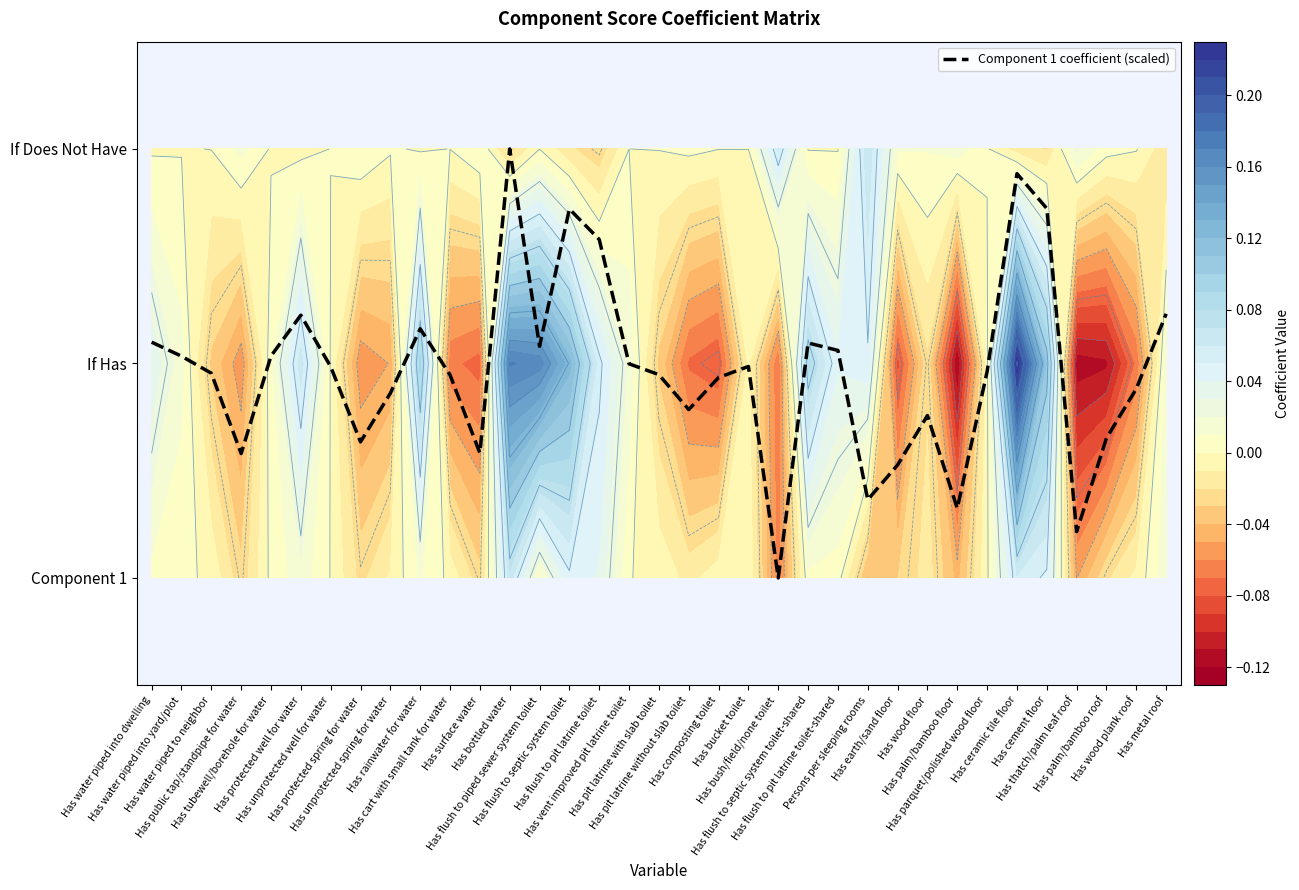

What is the change in value from Has rainwater for water to Has bucket toilet?

-0.2